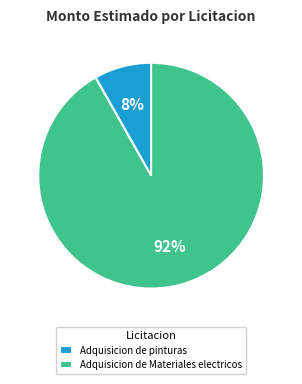

To the nearest percent, what portion does Adquisicion de Materiales electricos represent?

92%